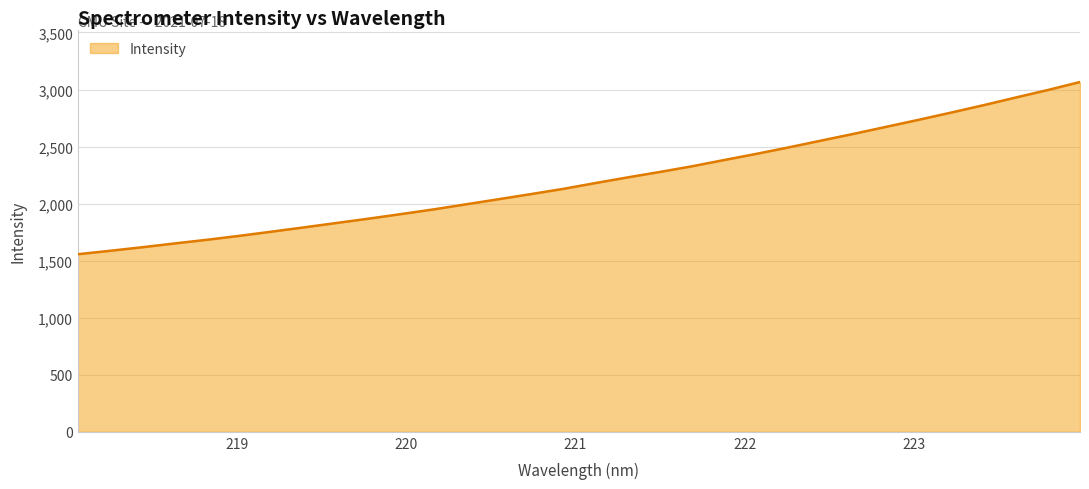

What is the greatest value displayed?

3065.8